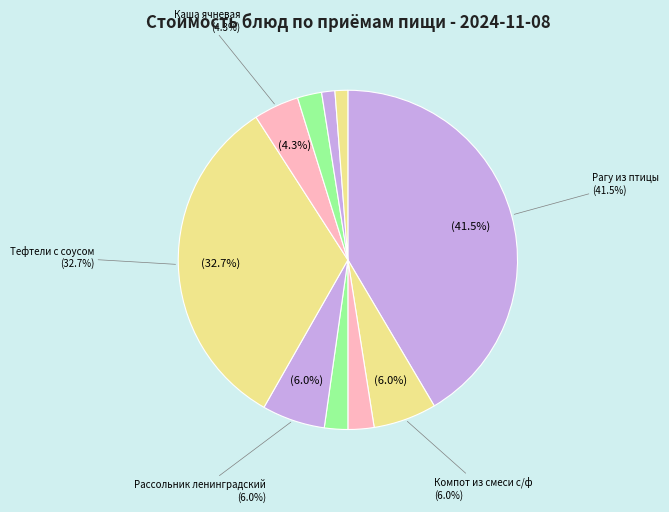

Count the number of slices in the pie.

10